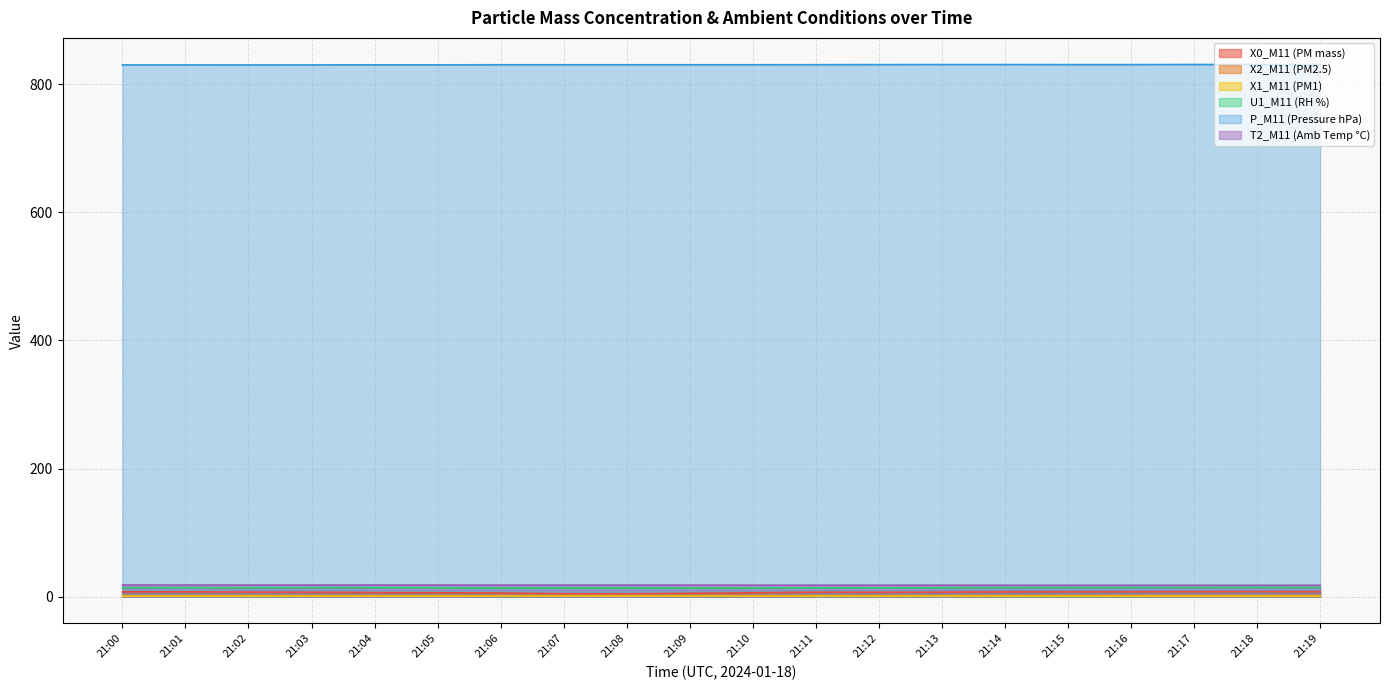

Reading left to right, transcribe all the data shown in this chart.

X0_M11 (PM mass): 7.7	7.5	7.2	7.0	6.5	6.2	5.9	4.6	4.4	5.3	6.2	7.1	7.0	7.2	7.6	7.7	7.7	7.9	8.0	7.8
X2_M11 (PM2.5): 1.8	1.9	1.9	1.9	1.9	1.9	1.9	1.9	2.0	2.0	2.1	2.1	2.0	2.0	2.1	2.1	2.2	2.2	2.1	2.1
X1_M11 (PM1): 1.1	1.1	1.1	1.1	1.1	1.1	1.1	1.1	1.1	1.1	1.1	1.1	1.1	1.1	1.1	1.1	1.1	1.1	1.1	1.1
U1_M11 (RH %): 14.2	14.2	14.2	14.3	14.4	14.1	14.0	14.1	14.1	13.9	13.9	13.9	13.9	14.1	14.3	14.4	14.6	14.7	14.8	14.6
P_M11 (Pressure hPa): 830.2	830.2	830.1	830.2	830.3	830.3	830.4	830.4	830.4	830.4	830.4	830.5	830.6	830.7	830.7	830.6	830.6	830.8	830.8	830.7
T2_M11 (Amb Temp °C): 18.3	18.3	18.3	18.3	18.3	18.3	18.2	18.2	18.2	18.2	18.1	18.1	18.1	18.1	18.0	18.0	18.0	17.9	17.9	17.9